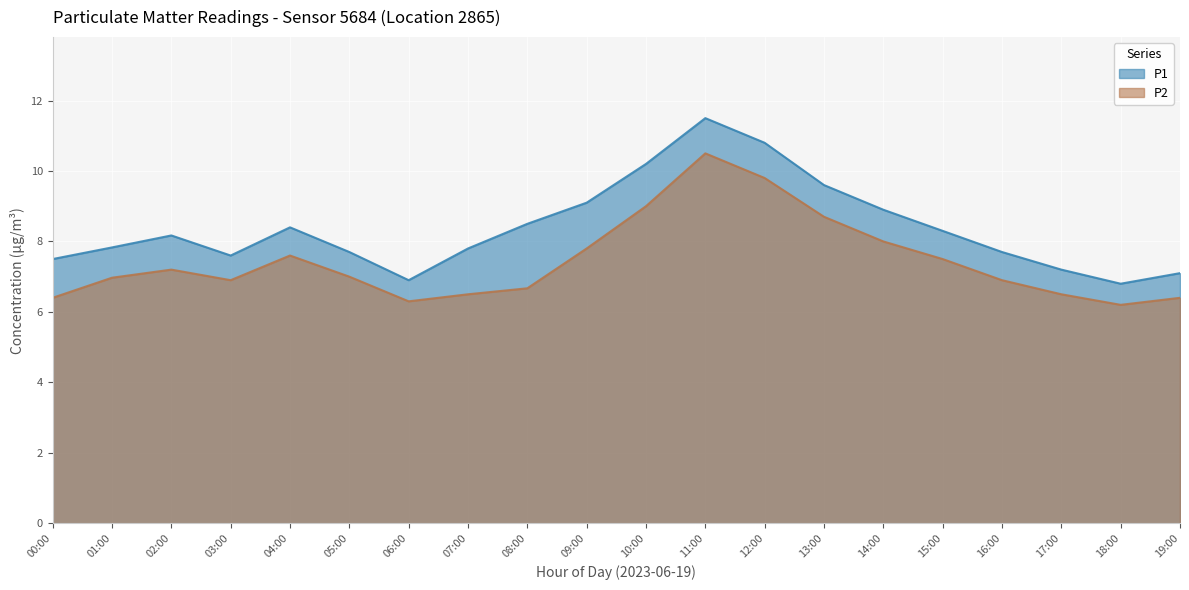

At which category does P1 reach its first local peak?

02:00